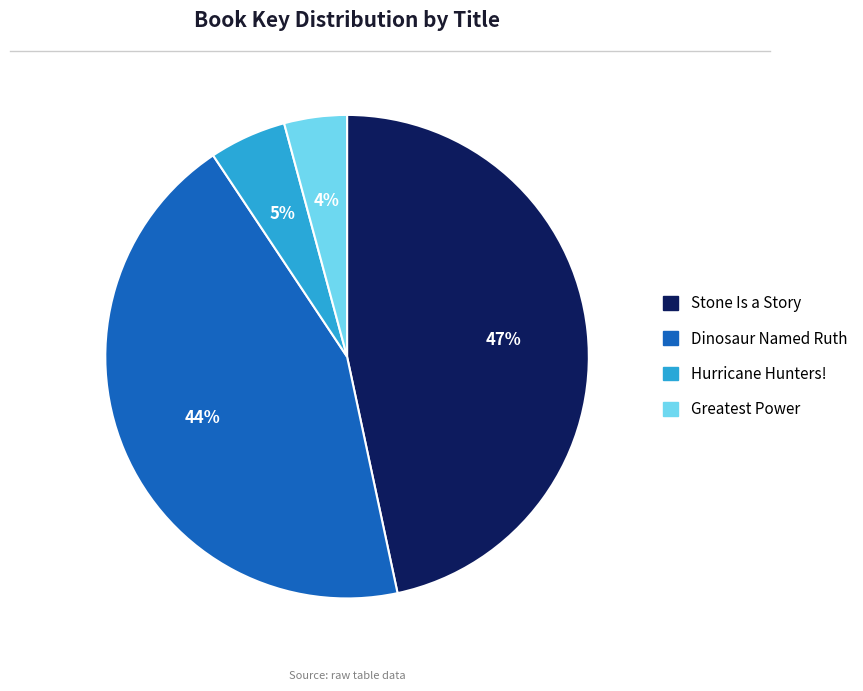

Does Stone Is a Story represent more than half of the total?

No